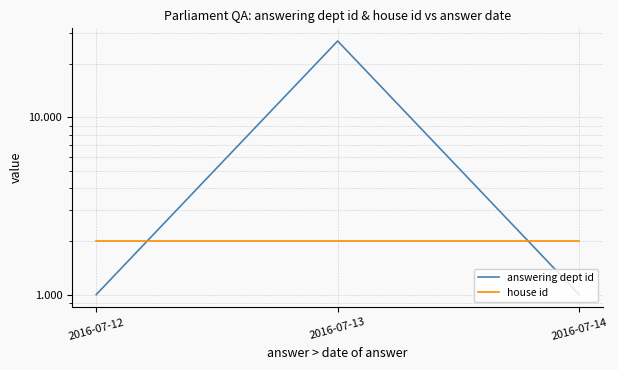

Between 2016-07-13 and 2016-07-14, which series saw the biggest shift?

answering dept id